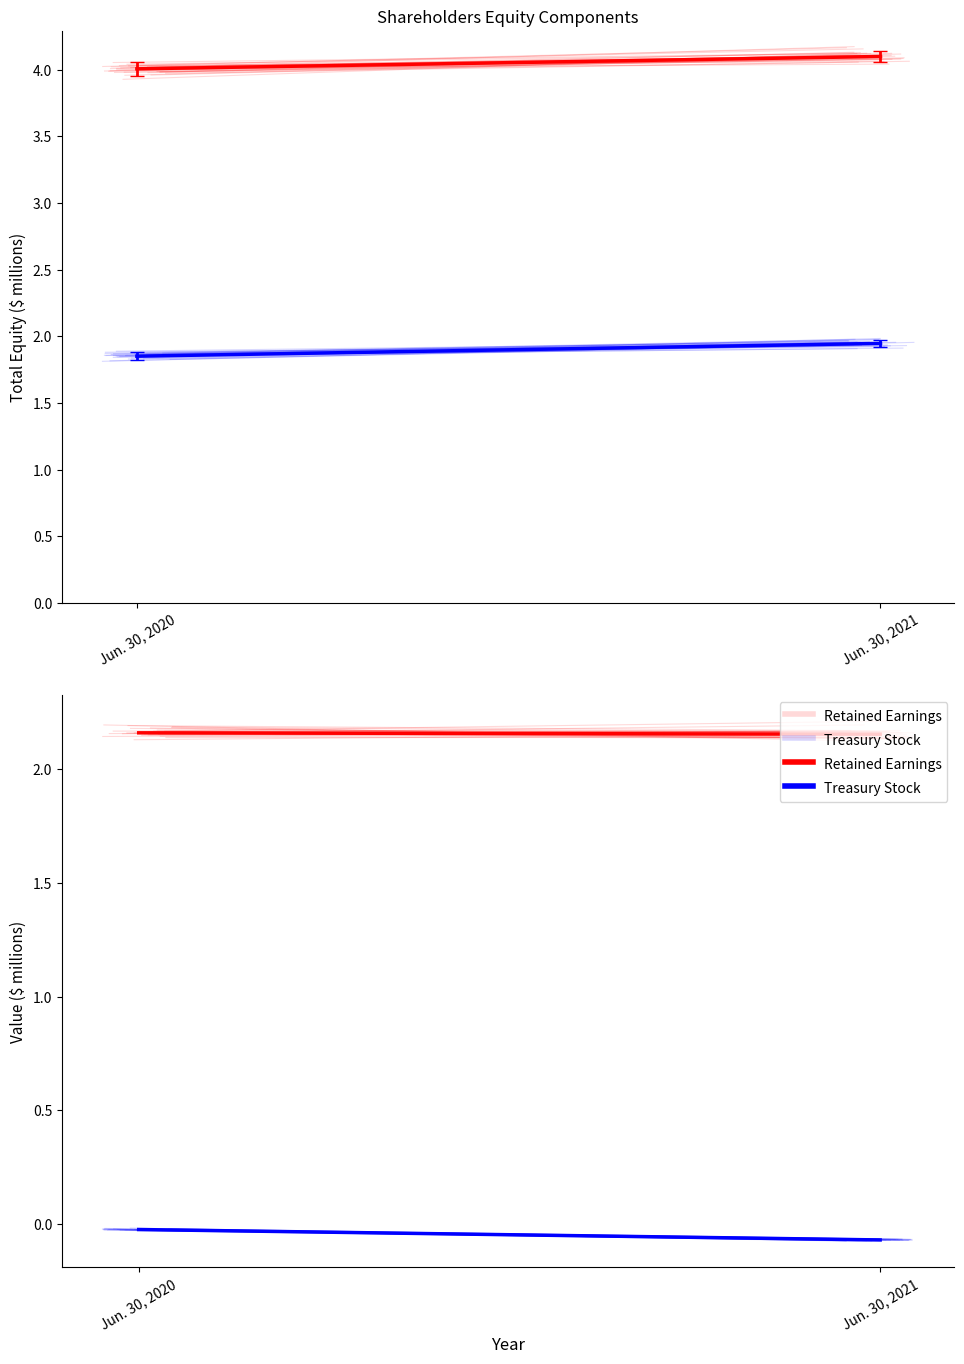

Which has a higher value, Jun. 30, 2021 or Jun. 30, 2020?

Jun. 30, 2021